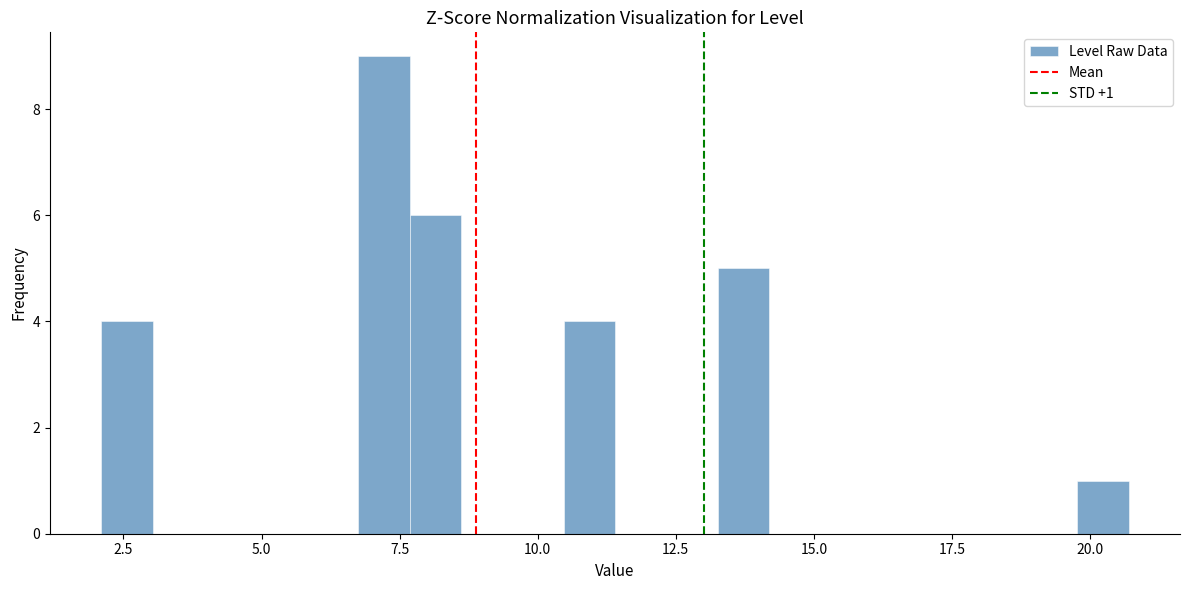

Read against the x-axis, roughly where is the centre of the tallest bar?

7.0